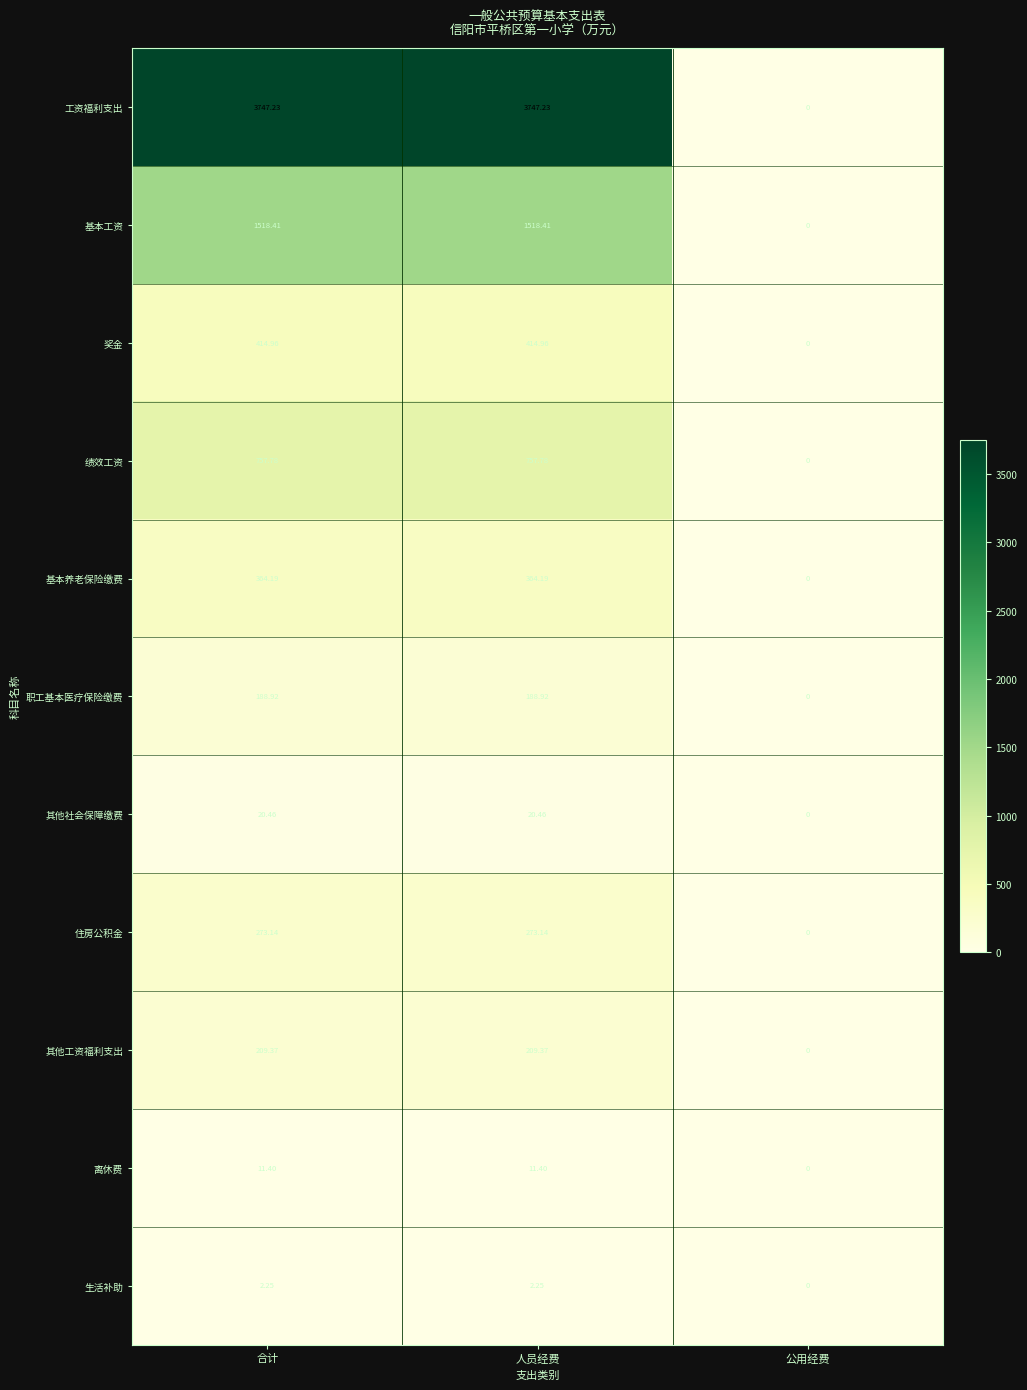

Rank the series by their maximum value, from lowest to highest.

生活补助, 离休费, 其他社会保障缴费, 职工基本医疗保险缴费, 其他工资福利支出, 住房公积金, 基本养老保险缴费, 奖金, 绩效工资, 基本工资, 工资福利支出